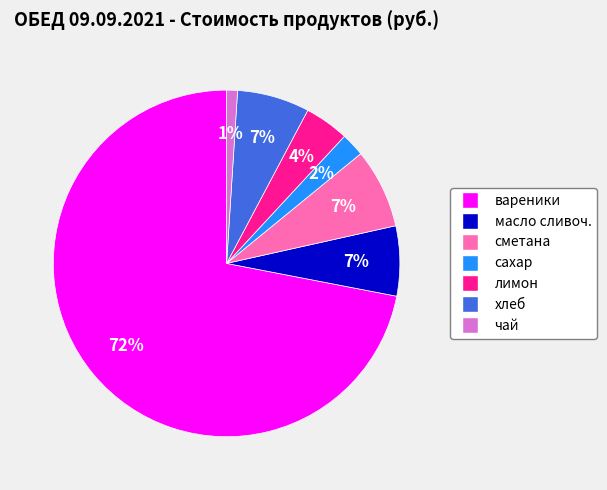

To the nearest percent, what portion does чай represent?

1%